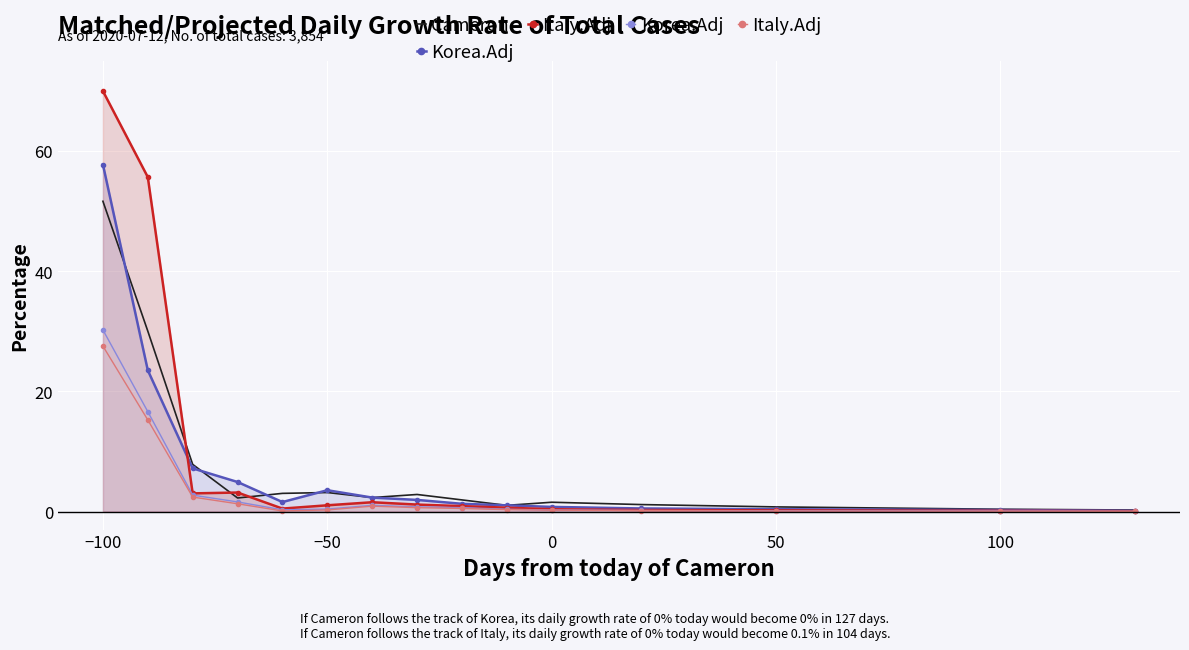

At which label does Cameron reach its peak?

−100